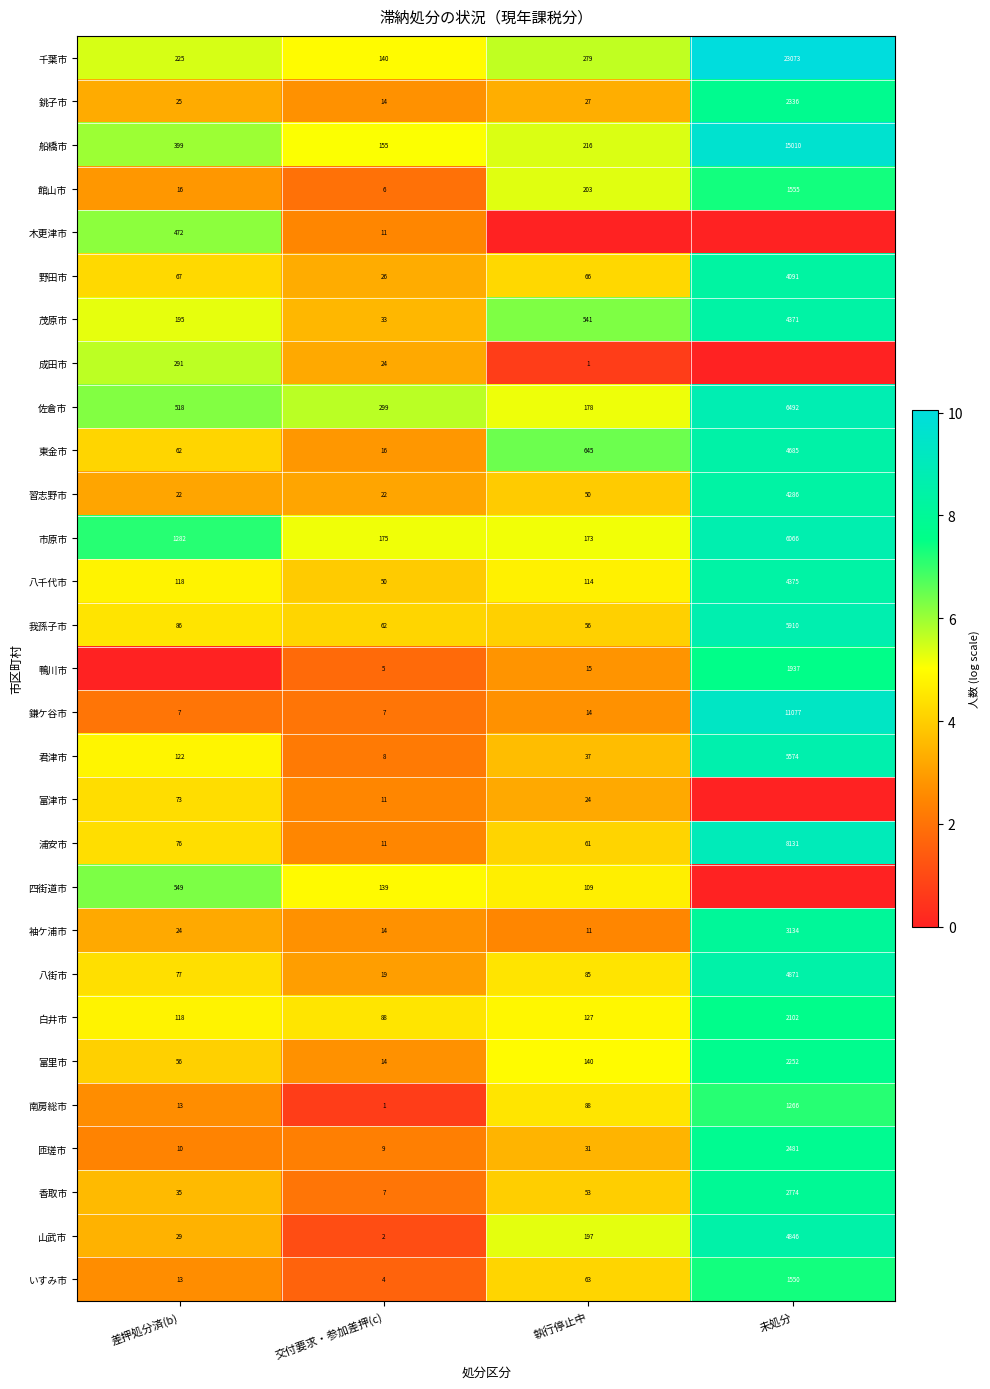

What is the sum of all 富里市 values?

2462